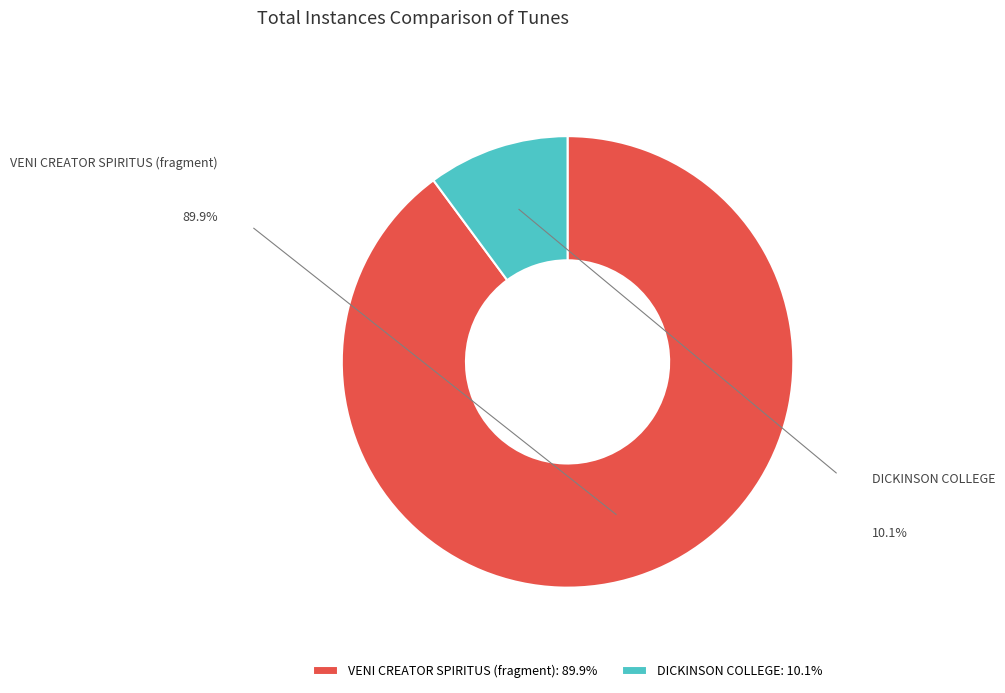

To the nearest percent, what percentage of the pie is VENI CREATOR SPIRITUS (fragment)?

90%